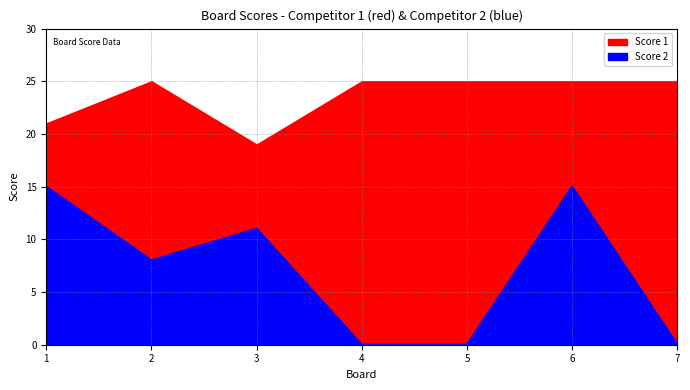

The chart shows a value of 20 at 6. True or false?

False